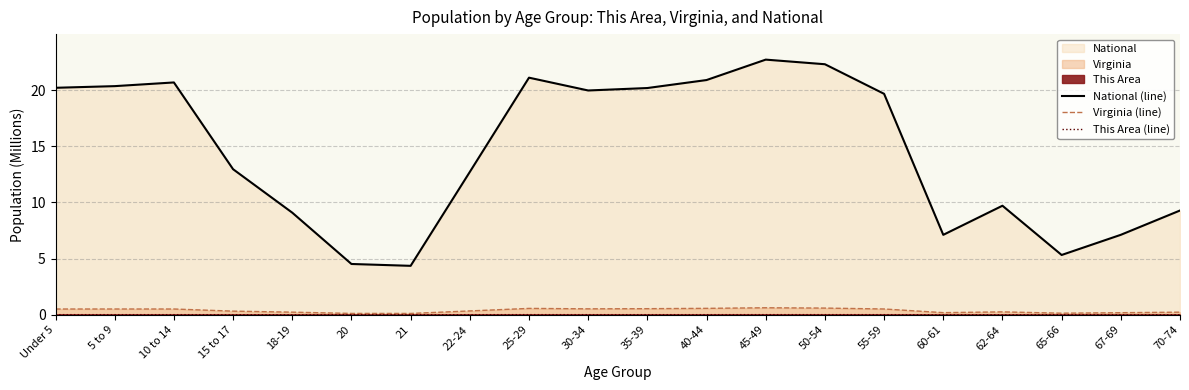

True or false: This Area (line) has a value of 0.0 at 22-24.

False